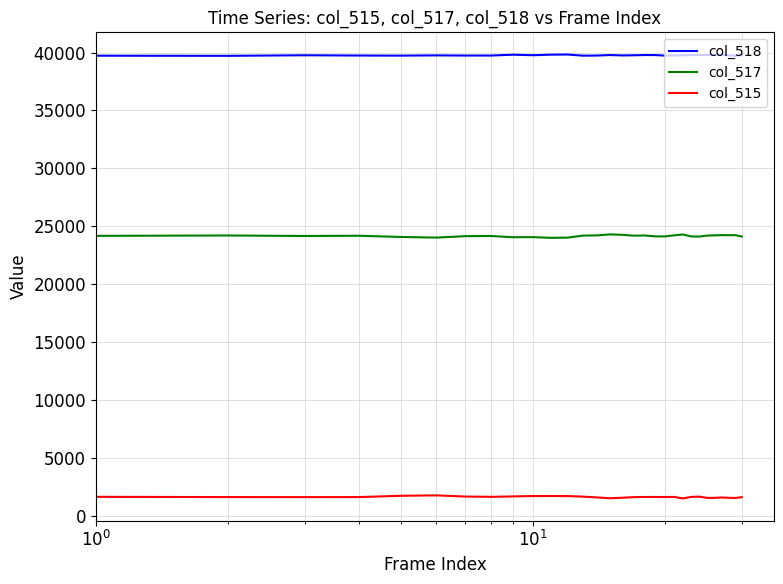

In col_517, how many points are higher than both neighbors (excluding endpoints)?

9